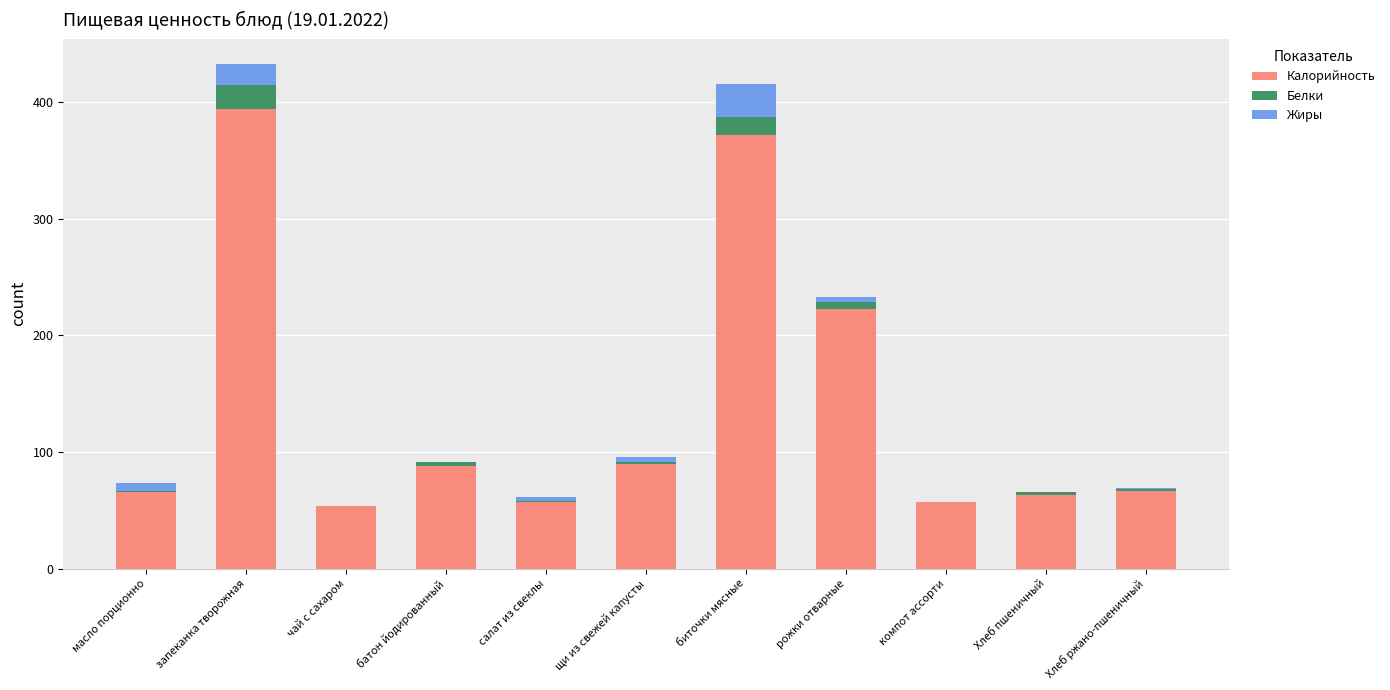

Are the bars horizontal?

No